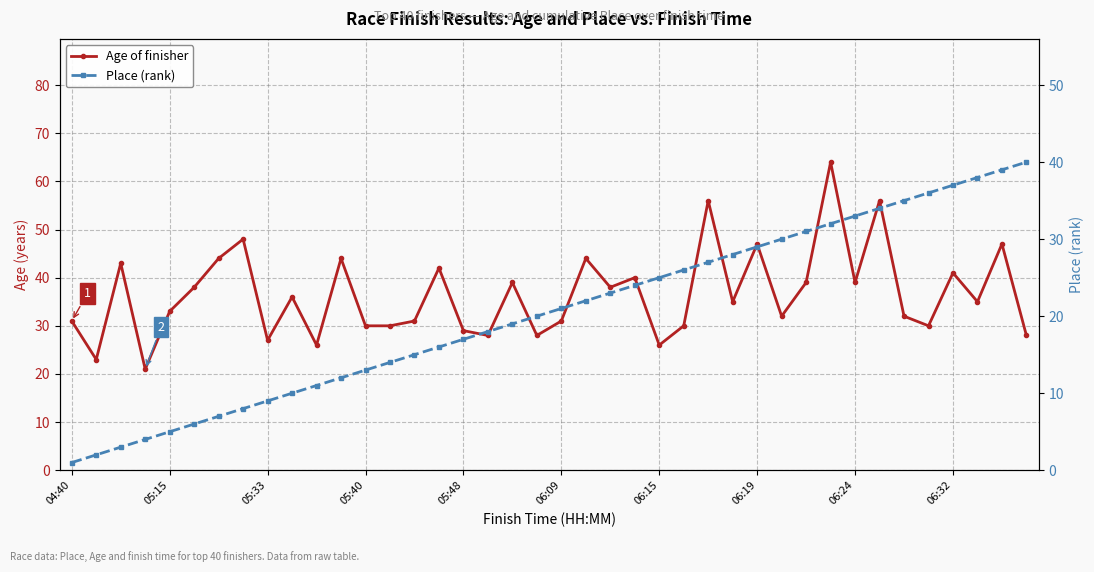

True or false: Place (rank) has more than 2 interior local peaks.

False